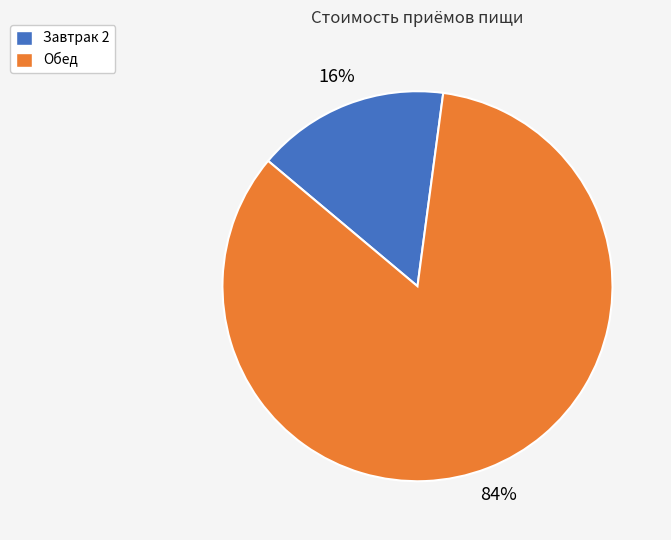

True or false: Обед accounts for 84% of the total.

True